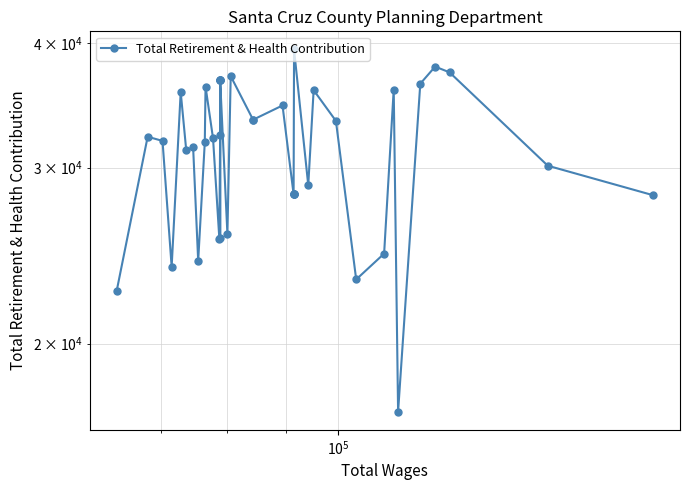

What is the difference between the maximum and minimum values?

22324